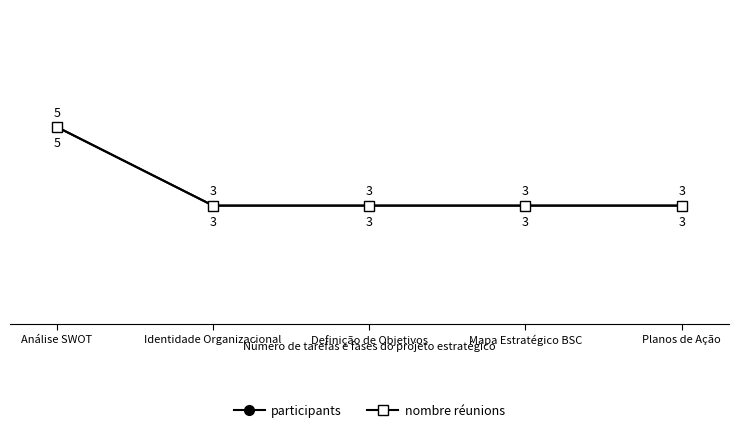

True or false: nombre réunions and participants cross at least once.

False